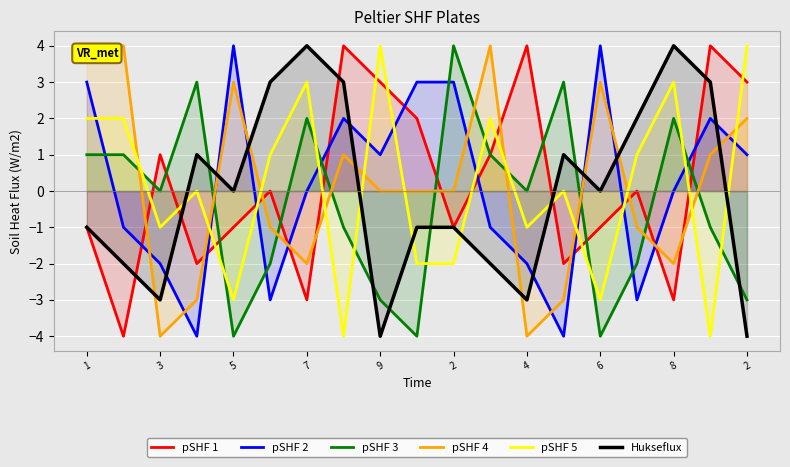

What is the value of the pSHF 3 point at the 19th from the left?

-3